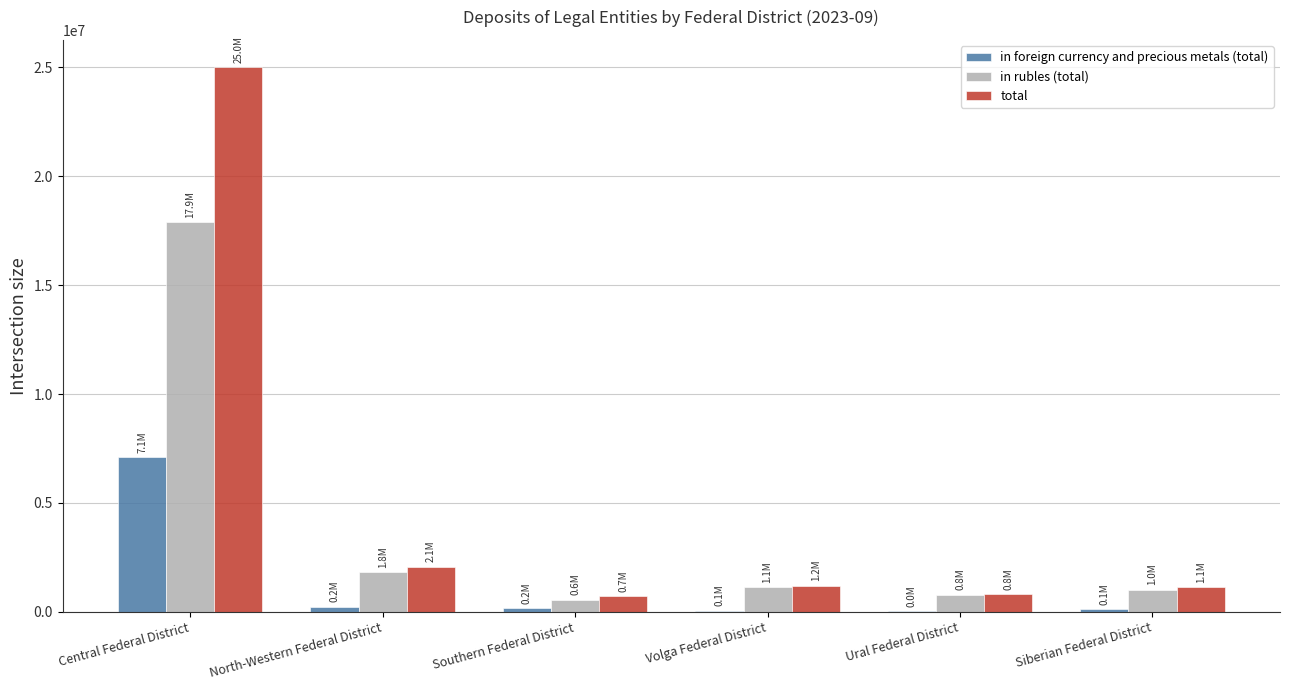

What is the maximum value shown in the chart?

25007554